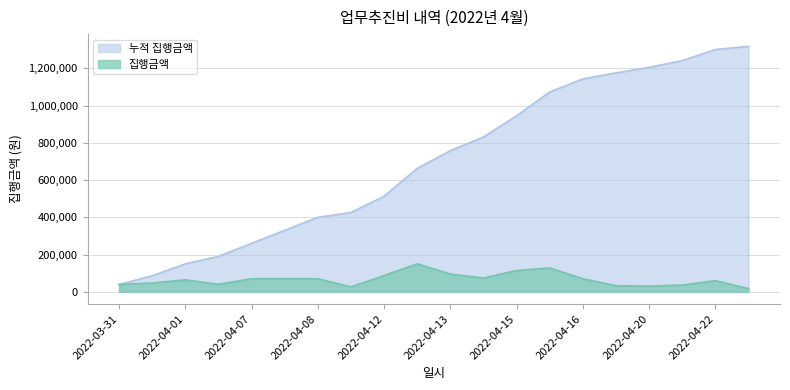

What is the maximum value for 집행금액?

150000